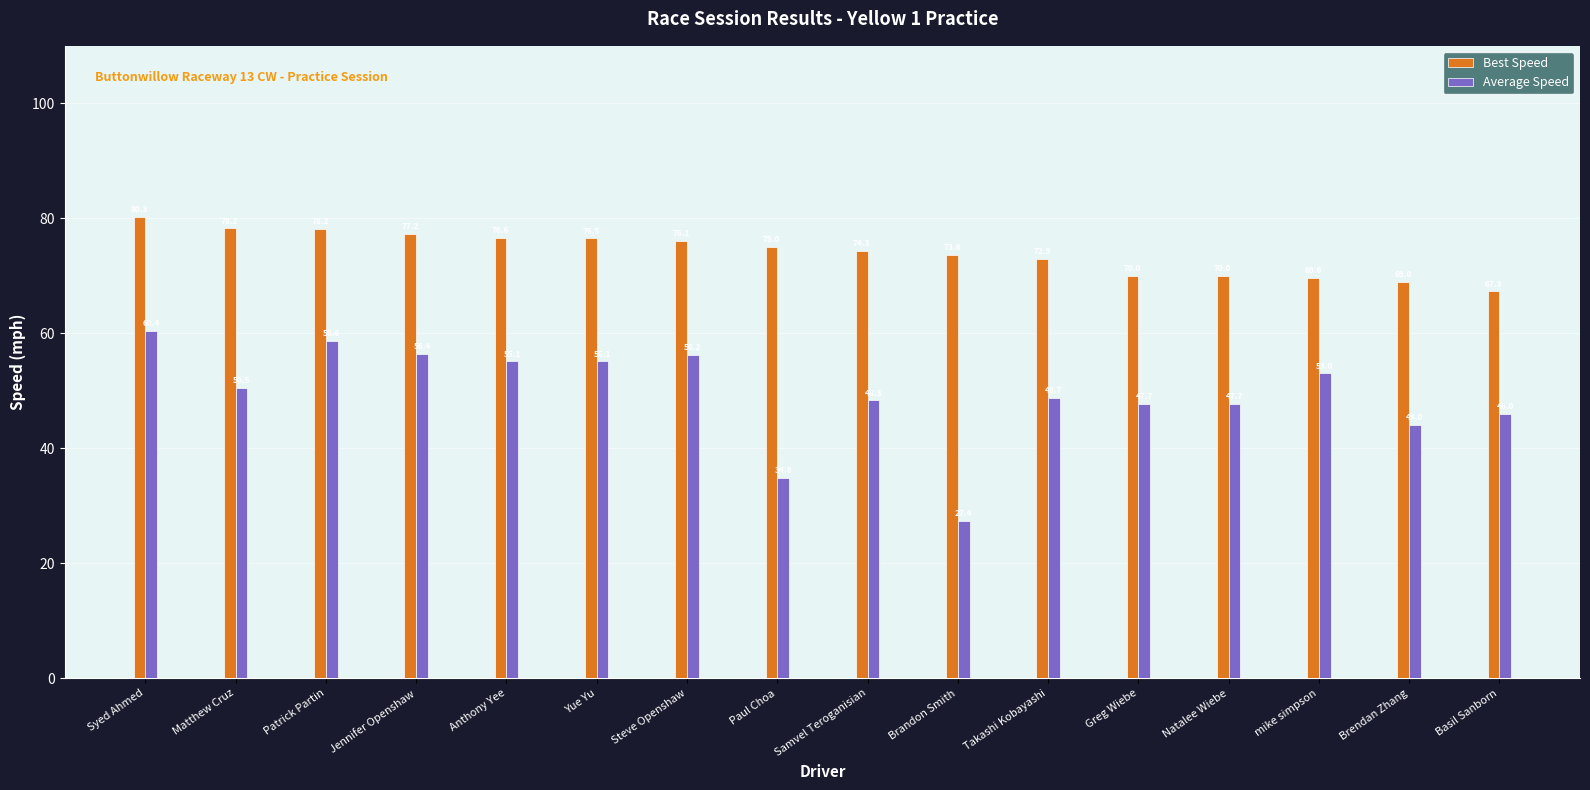

Which series has the widest spread of values?

Average Speed